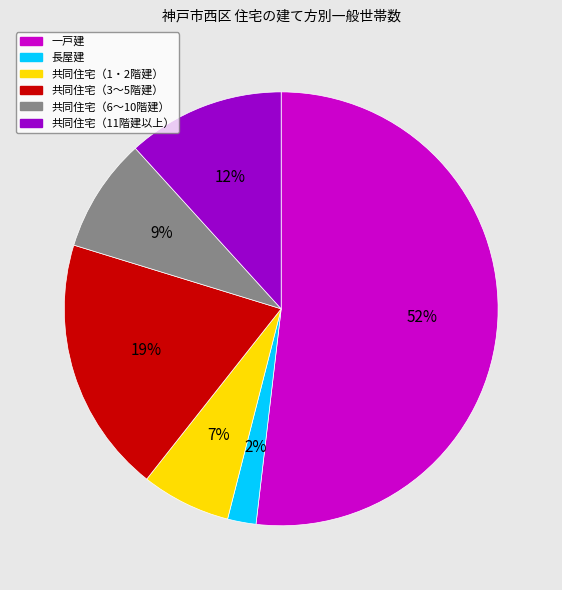

Count the number of slices in the pie.

6